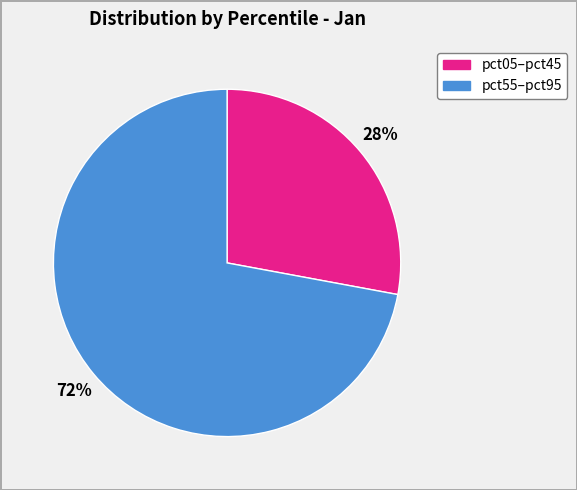

Which slice represents more than half of the pie?

pct55–pct95